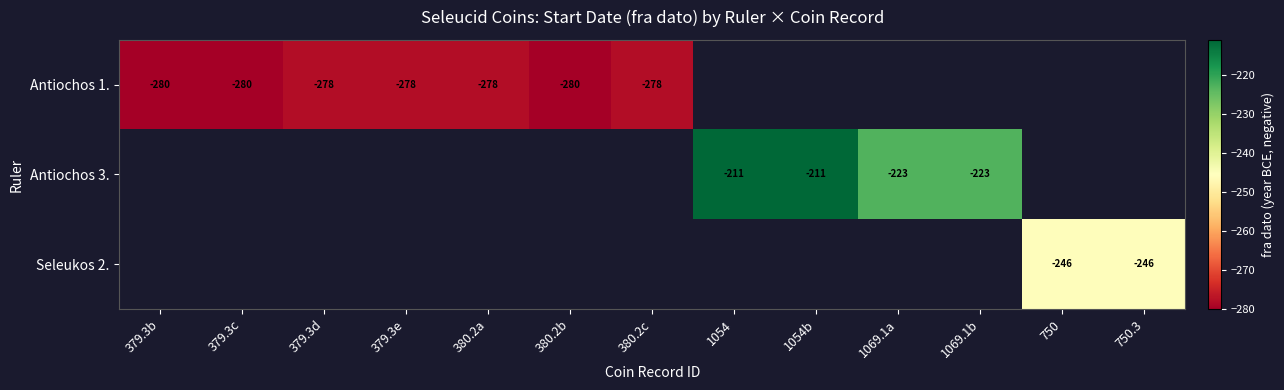

True or false: Antiochos 1. has a value of -95 at 379.3b.

False